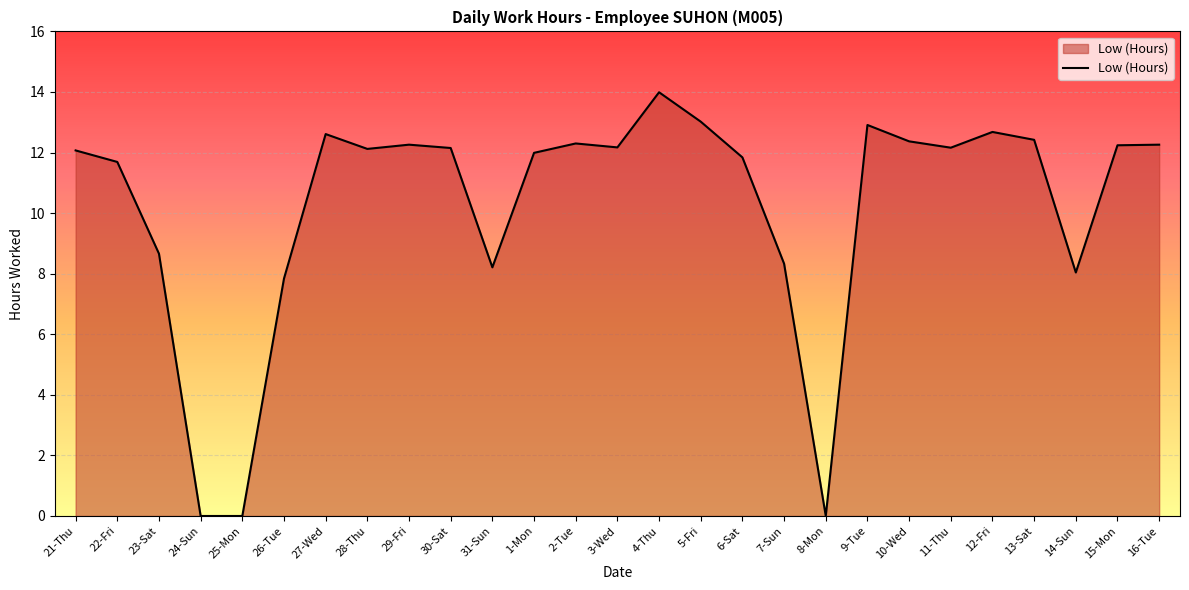

Where does the data first go above 12?

21-Thu